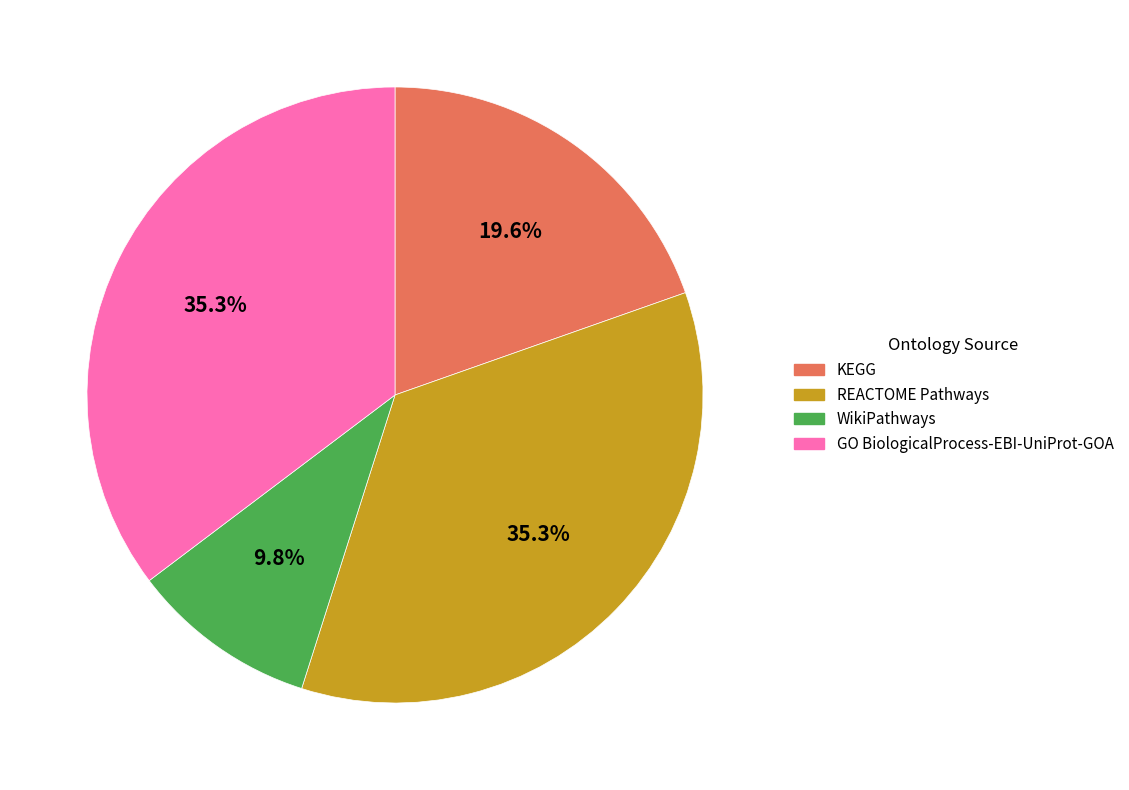

Is there any slice that represents more than half of the pie?

No